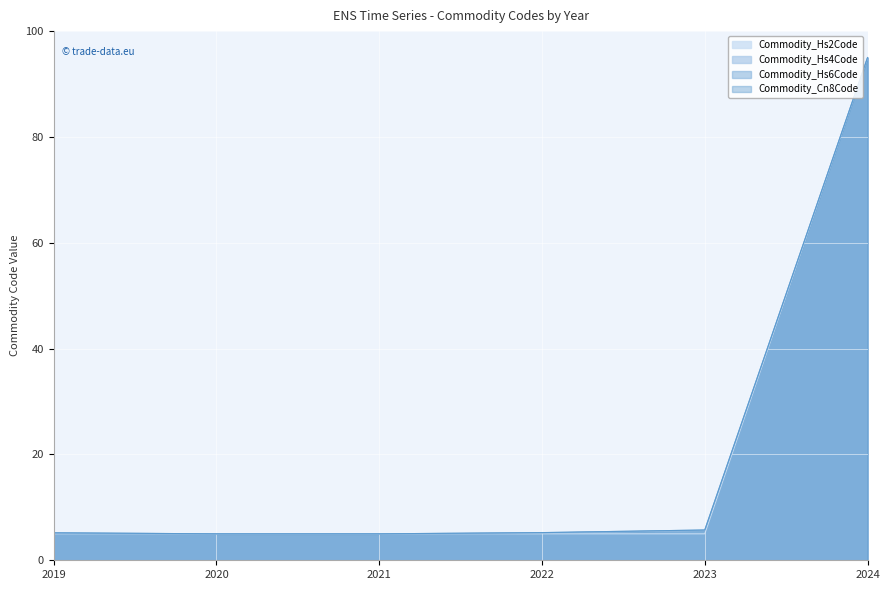

Reading left to right, list all the values displayed in this chart.

Commodity_Hs2Code: 2019=5.0	2020=5.0	2021=5.0	2022=5.0	2023=5.0	2024=95.0
Commodity_Hs4Code: 2019=5.2	2020=5.0	2021=5.0	2022=5.2	2023=5.6	2024=95.0
Commodity_Hs6Code: 2019=5.2	2020=5.0	2021=5.0	2022=5.2	2023=5.7	2024=95.0
Commodity_Cn8Code: 2019=5.2	2020=5.0	2021=5.0	2022=5.2	2023=5.7	2024=95.0